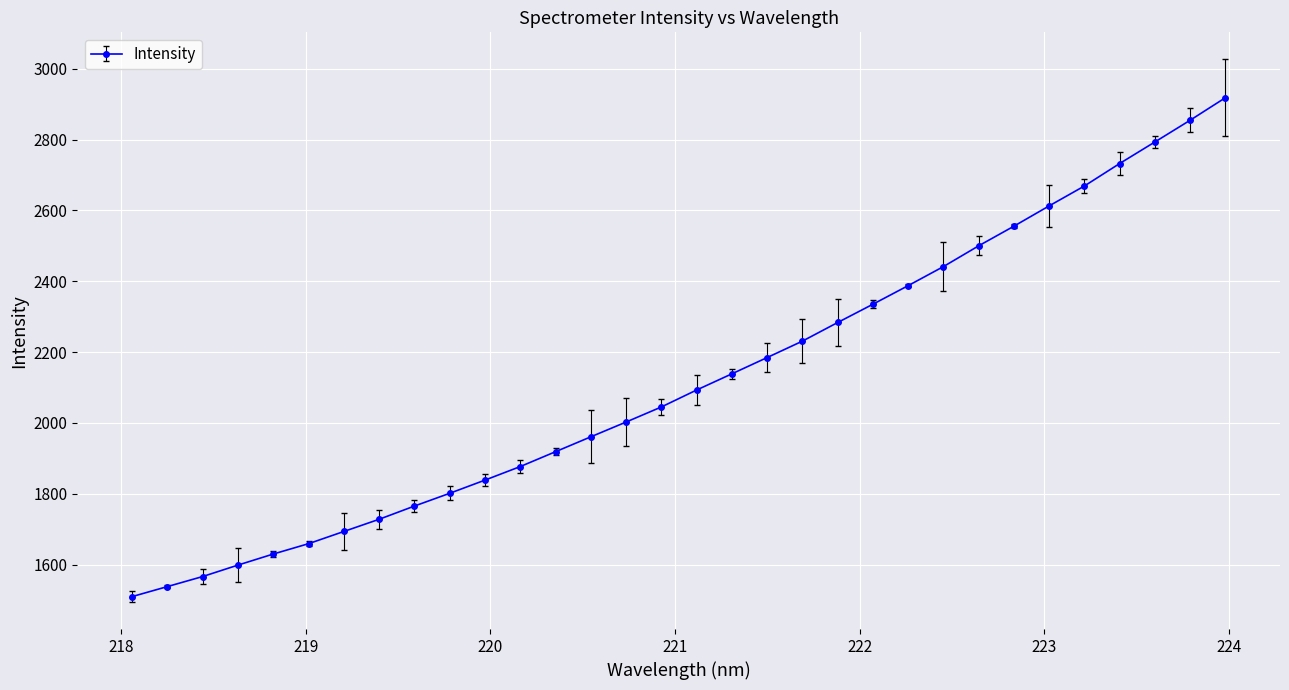

What is the maximum value shown in the chart?

2918.1